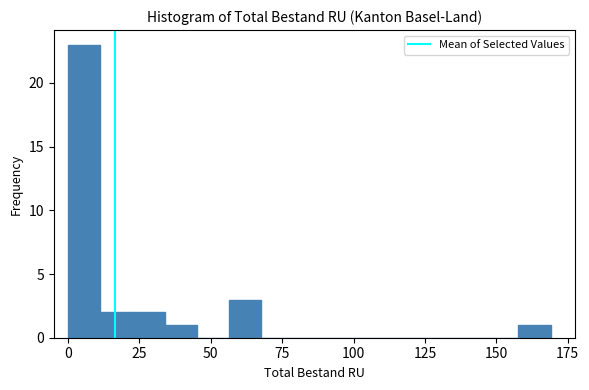

Read against the x-axis, roughly where is the centre of the tallest bar?

5